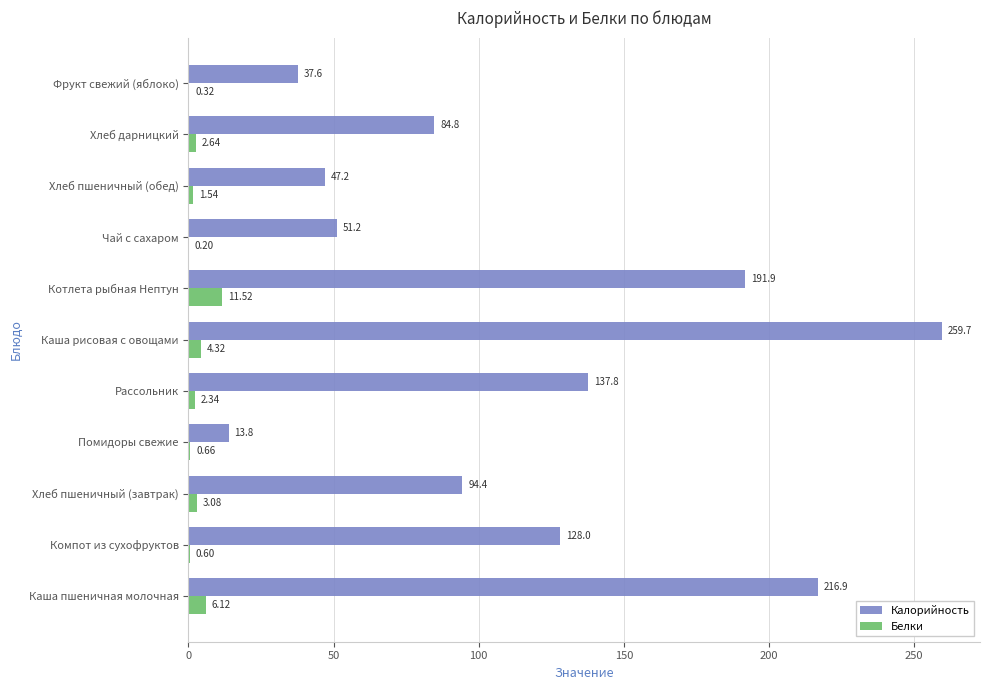

At which label is Калорийность closest to 136?

Рассольник